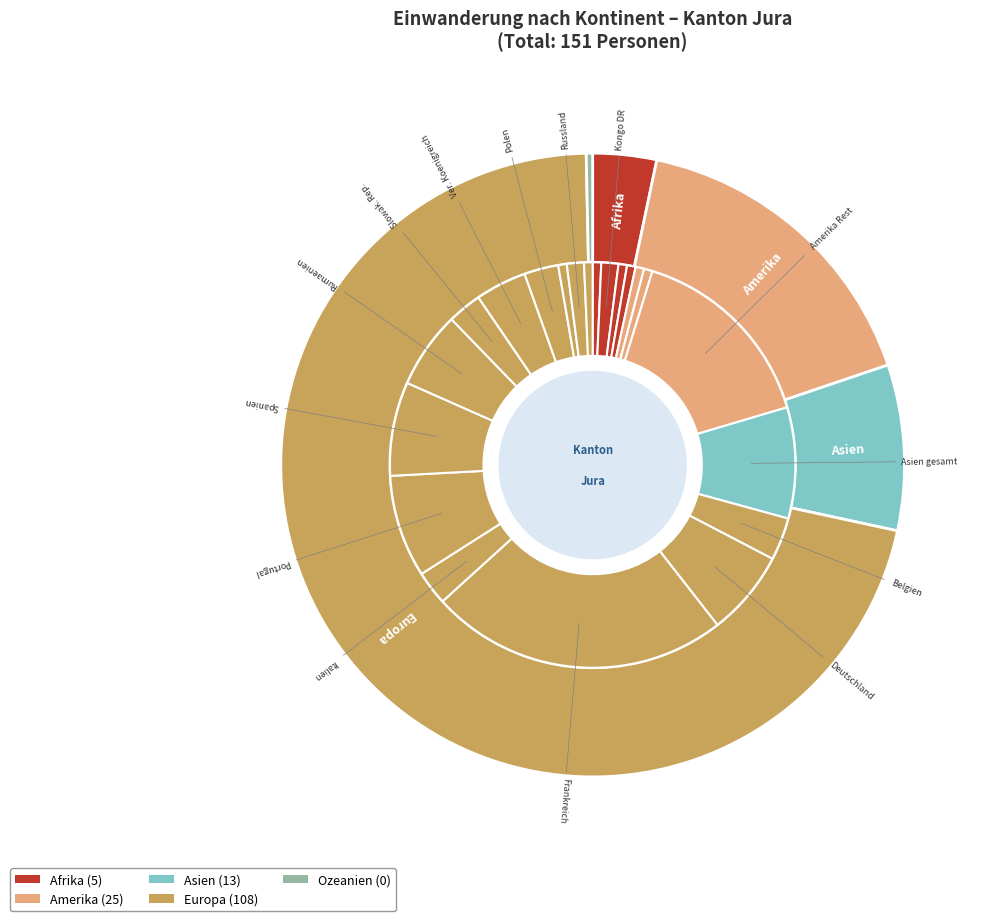

Between Afrika and Europa, which is larger?

Europa